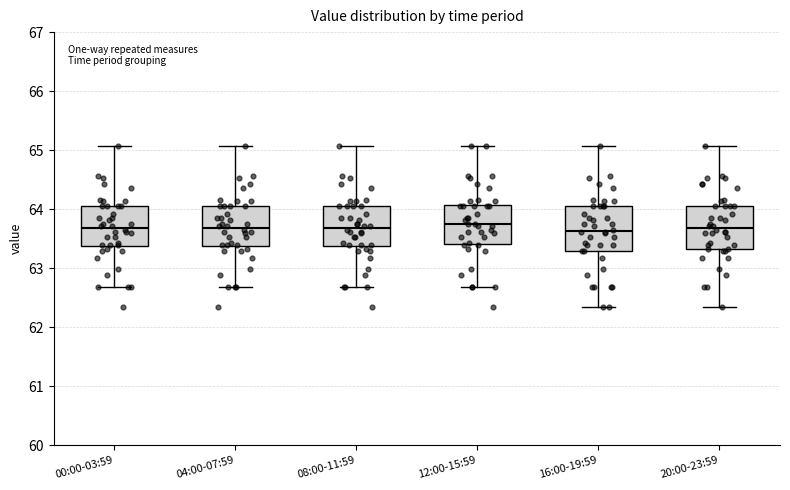

Reading left to right, transcribe this box plot: for each box, give where its median line is, the range the box spans, and where its two whiskers end, as read against the y-axis. The values are not printed on the chart, so give them approximately, as read against the axis.

00:00-03:59: median 63.7, box 63.4 to 64.1, whiskers 62.7 to 65.1
04:00-07:59: median 63.7, box 63.4 to 64.1, whiskers 62.7 to 65.1
08:00-11:59: median 63.7, box 63.4 to 64.1, whiskers 62.7 to 65.1
12:00-15:59: median 63.8, box 63.4 to 64.1, whiskers 62.7 to 65.1
16:00-19:59: median 63.6, box 63.3 to 64.1, whiskers 62.3 to 65.1
20:00-23:59: median 63.7, box 63.3 to 64.1, whiskers 62.3 to 65.1